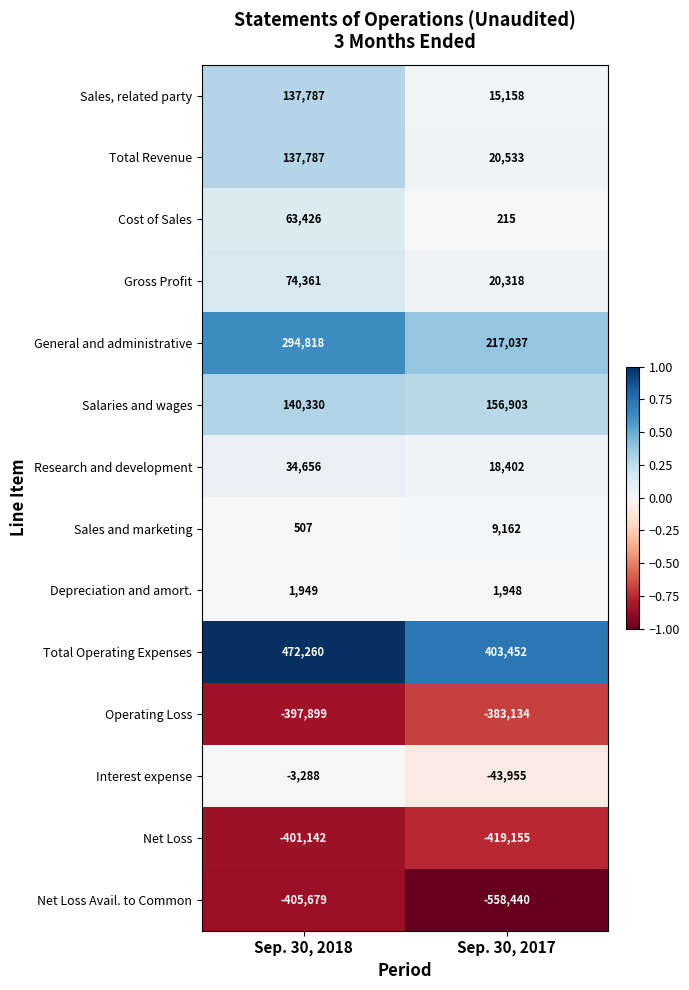

Rank the categories by Total Operating Expenses value from highest to lowest.

Sep. 30, 2018, Sep. 30, 2017